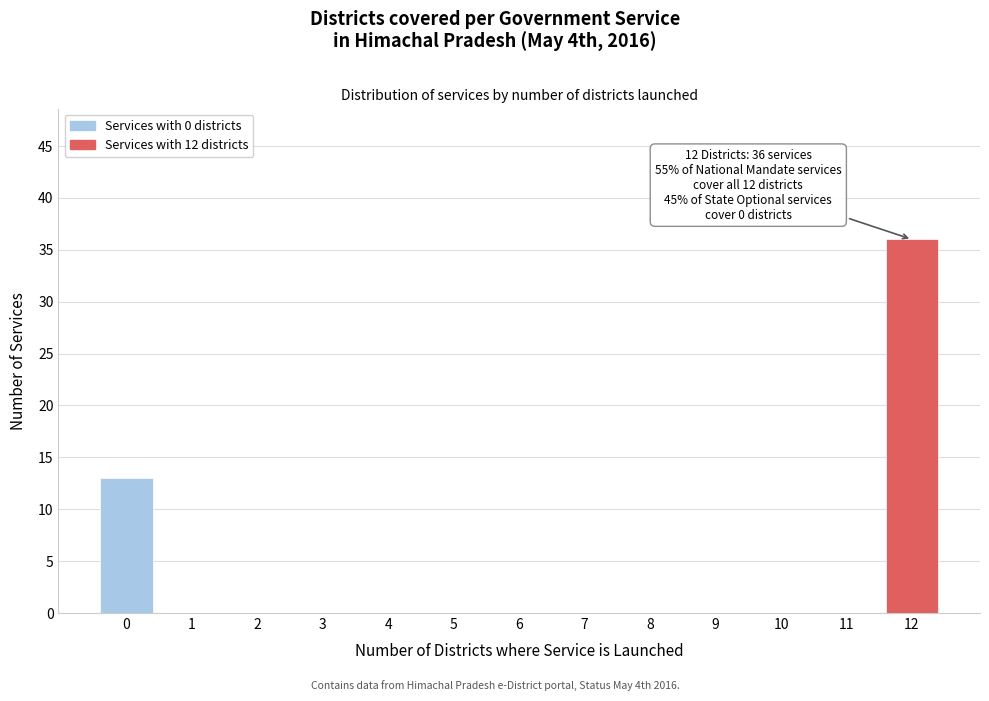

Reading left to right, transcribe all the data shown in this chart.

0=13	1=0	2=0	3=0	4=0	5=0	6=0	7=0	8=0	9=0	10=0	11=0	12=36